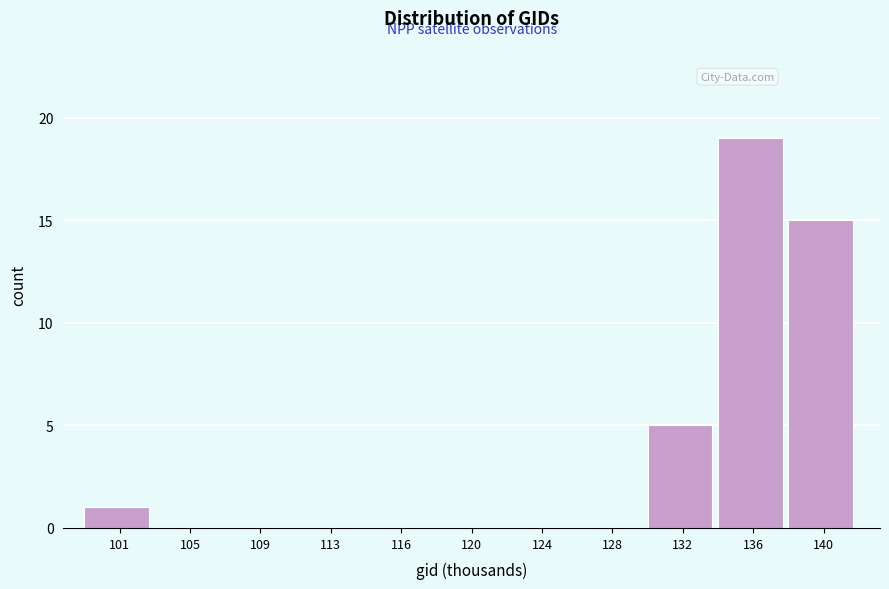

Reading left to right, list all the values displayed in this chart.

101=1	105=0	109=0	113=0	116=0	120=0	124=0	128=0	132=5	136=19	140=15